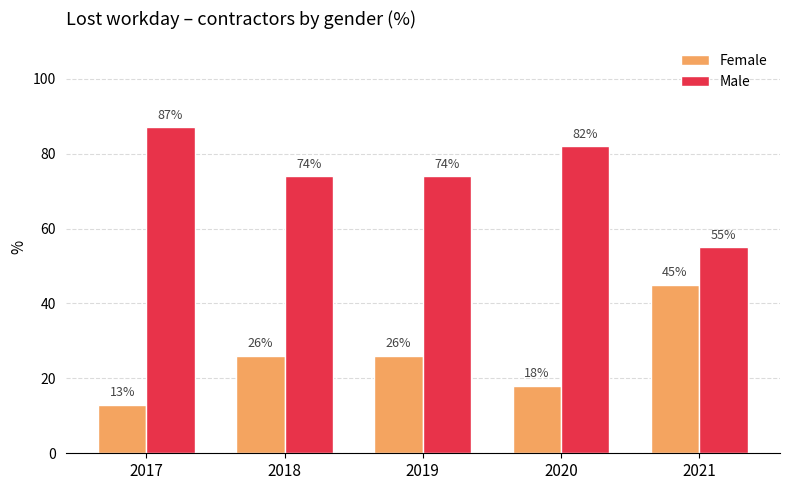

What is the sum of all Male values?

372